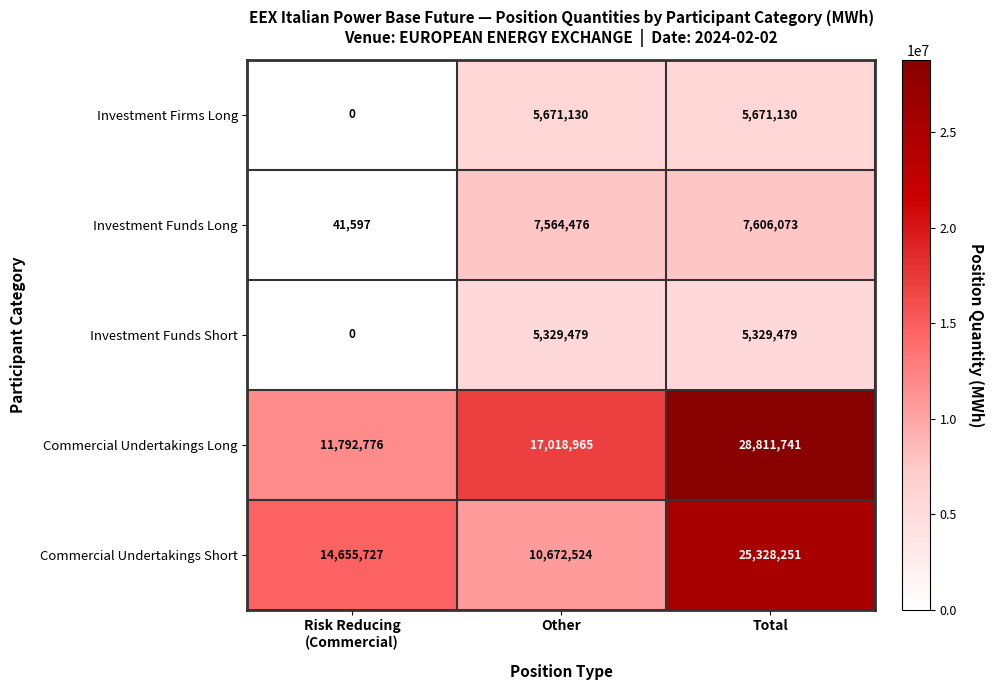

Reading left to right, transcribe all the data shown in this chart.

Investment Firms Long: 0	5671130	5671130
Investment Funds Long: 41597	7564476	7606073
Investment Funds Short: 0	5329479	5329479
Commercial Undertakings Long: 11792776	17018965	28811741
Commercial Undertakings Short: 14655727	10672524	25328251